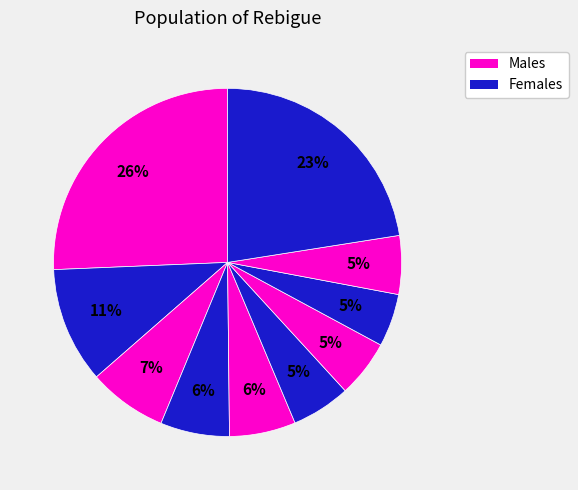

How many segments does this pie chart have?

10